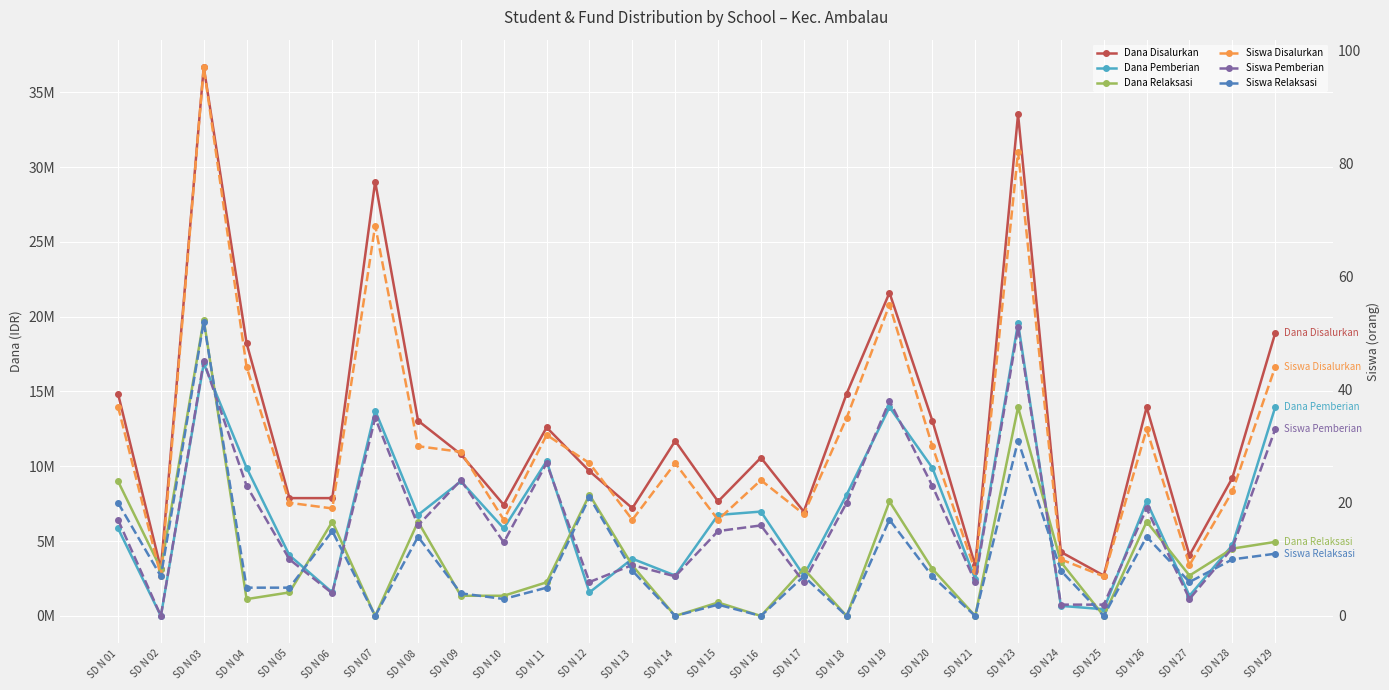

The Dana Pemberian series shows 6495394 at SD N 28. True or false?

False